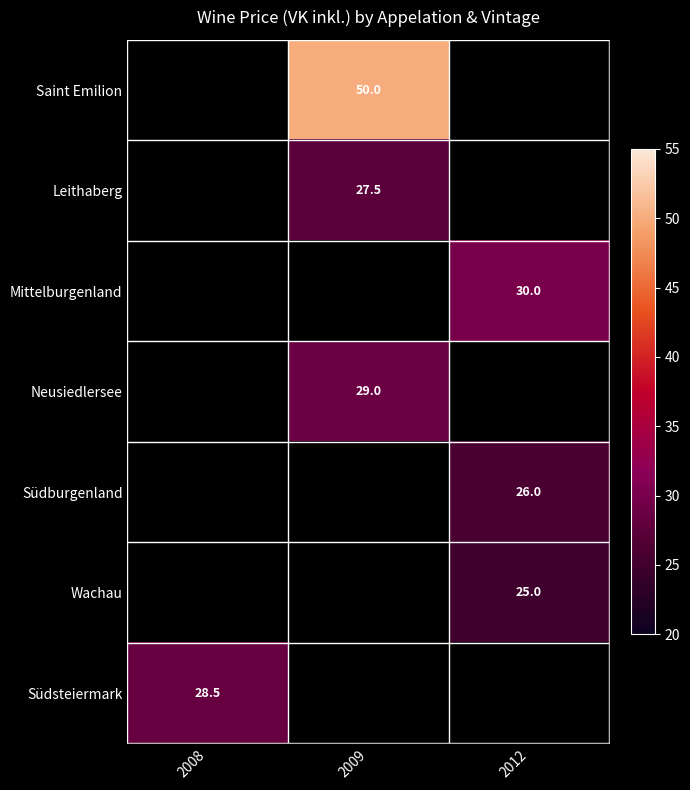

True or false: Südburgenland has a value of 16.9 at 2012.

False